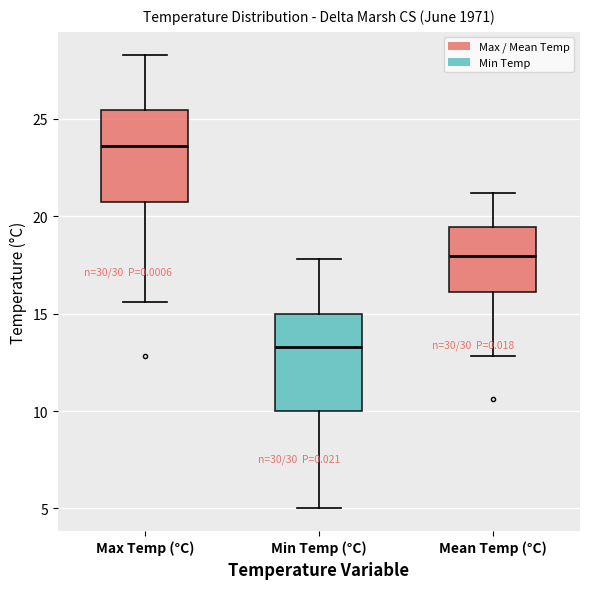

Reading left to right, transcribe this box plot: for each box, give where its median line is, the range the box spans, and where its two whiskers end, as read against the y-axis. The values are not printed on the chart, so give them approximately, as read against the axis.

Max Temp (°C): median 23.5, box 20.5 to 25.5, whiskers 15.5 to 28.5
Min Temp (°C): median 13.5, box 10.0 to 15.0, whiskers 5.0 to 18.0
Mean Temp (°C): median 18.0, box 16.0 to 19.5, whiskers 13.0 to 21.0